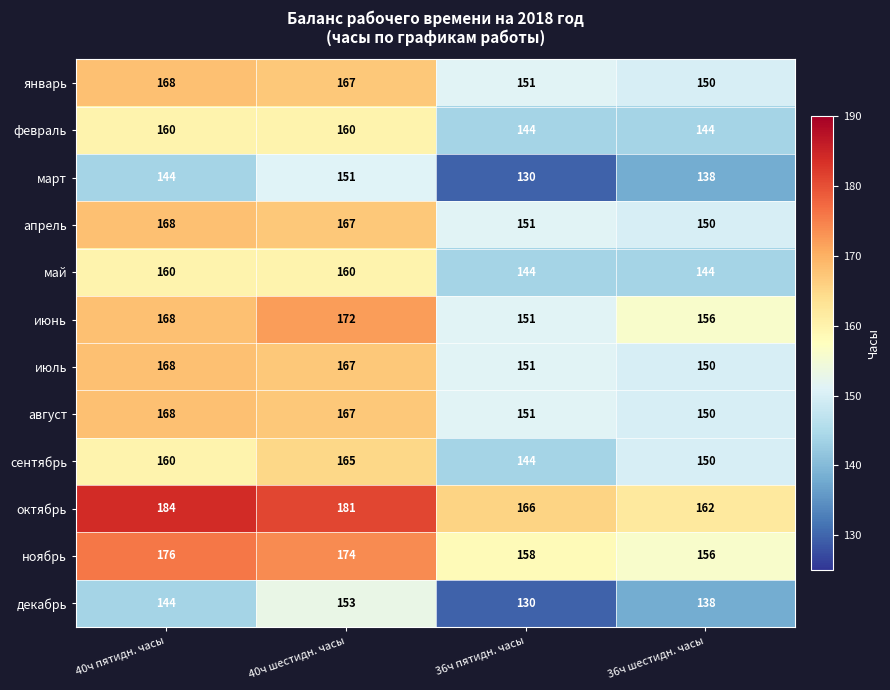

Count the number of categories in the chart.

4